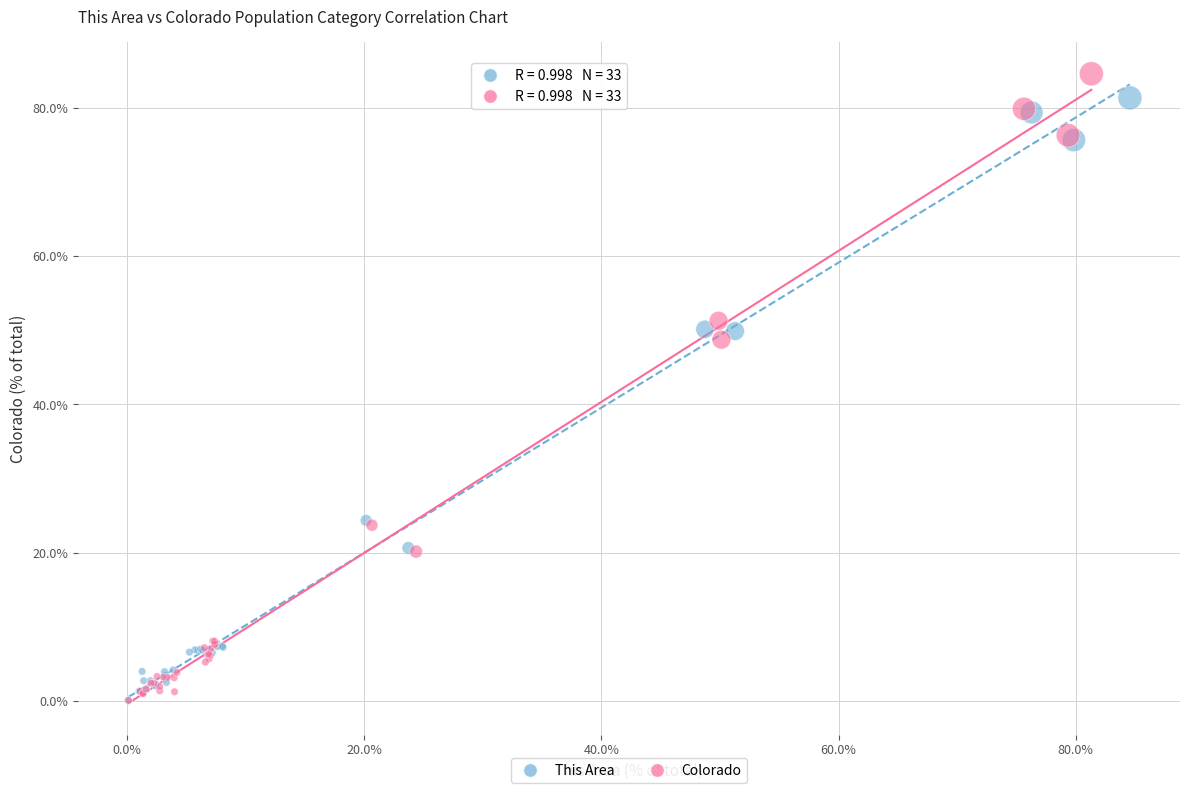

Which series has the widest spread of Y values?

Colorado